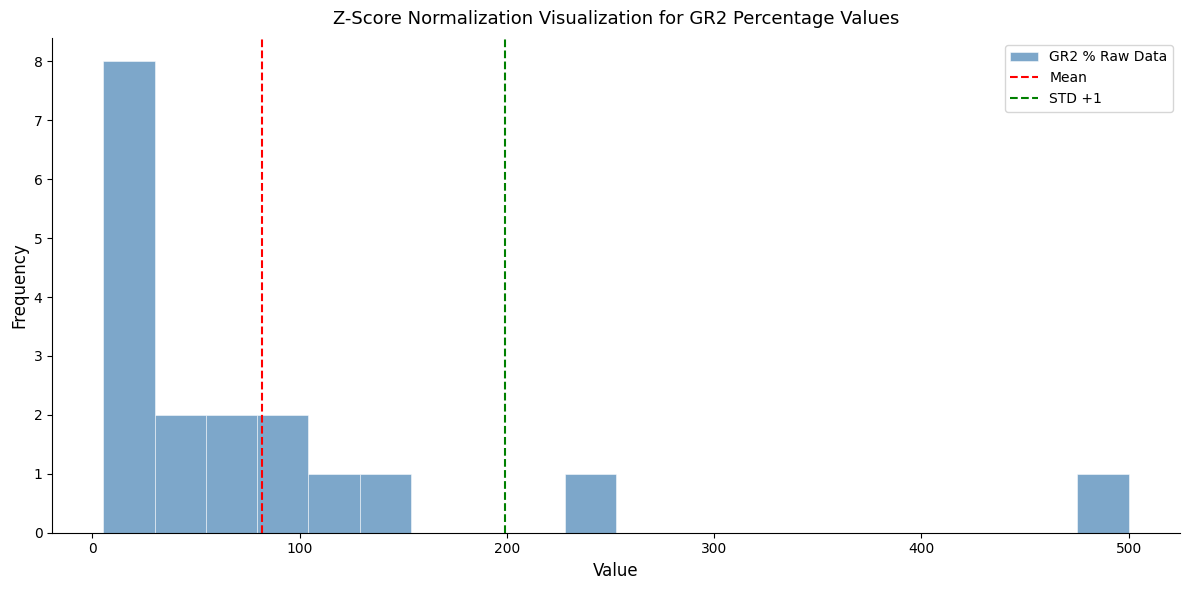

Read against the x-axis, roughly where is the centre of the tallest bar?

20